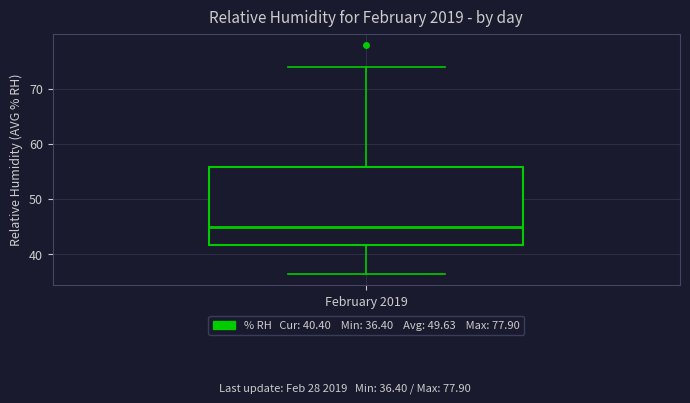

Where does the lower whisker of the box for February 2019 end on the y-axis? The values are not printed on the chart, so give them approximately, as read against the axis.

36